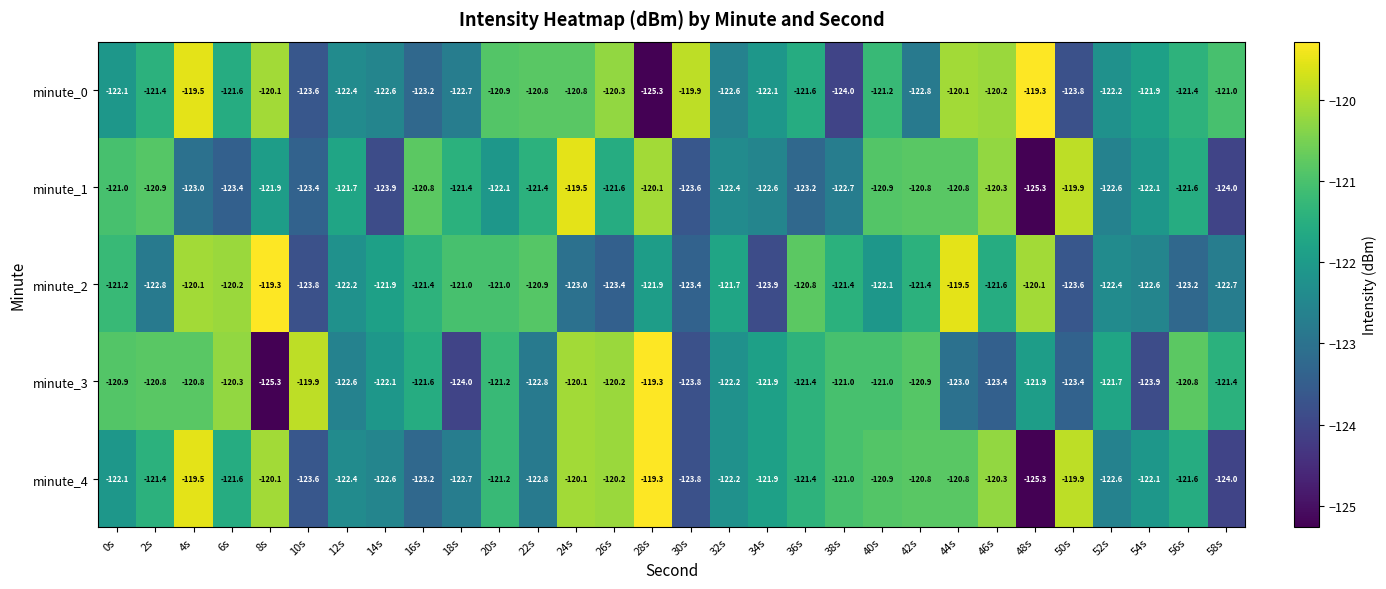

At how many categories does at least one series exceed -124?

30